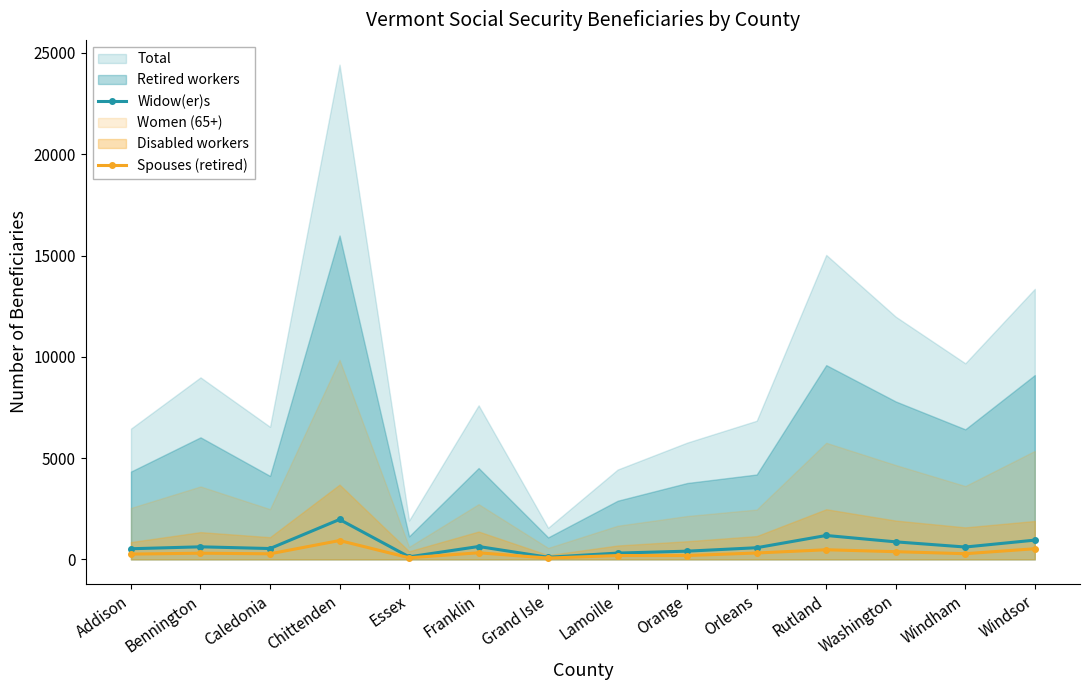

True or false: Widow(er)s and Spouses (retired) intersect in this chart.

False